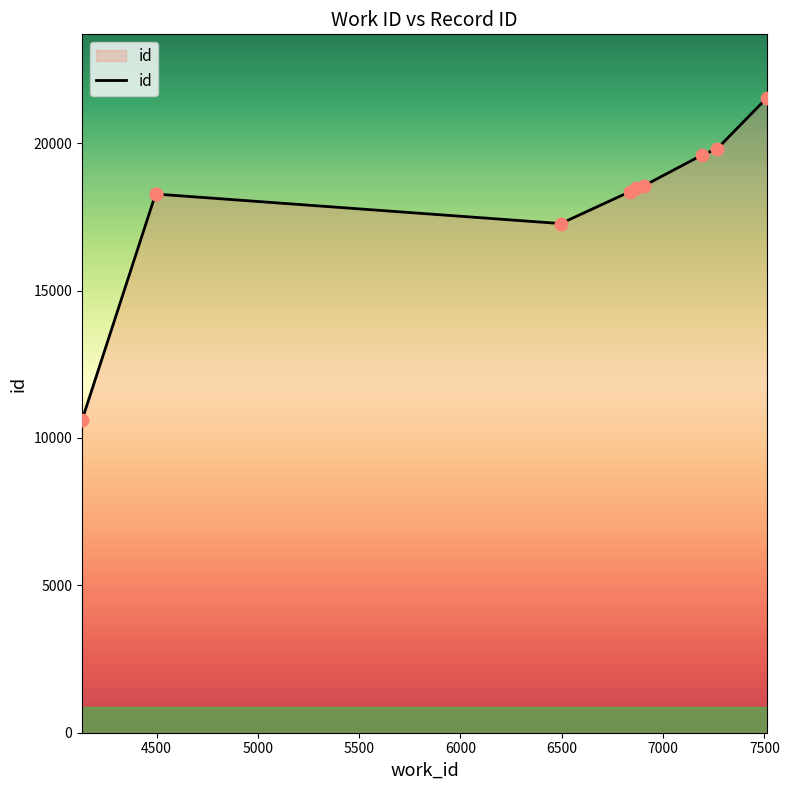

What is the ratio of the value at 4500 to the value at 6500?

1.0